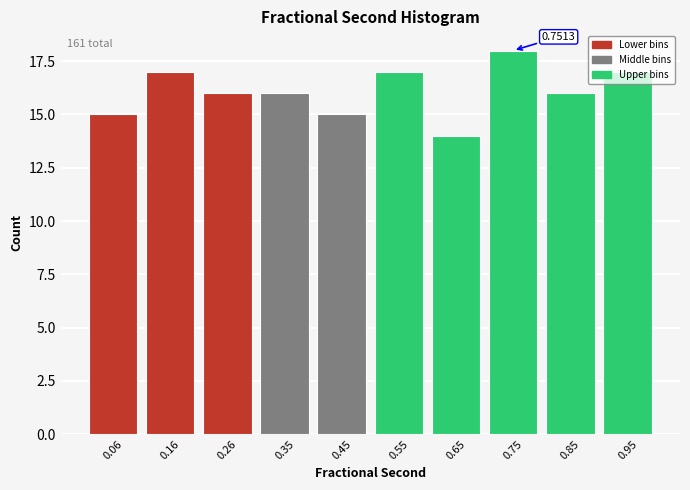

What is the difference between the maximum and minimum values?

4